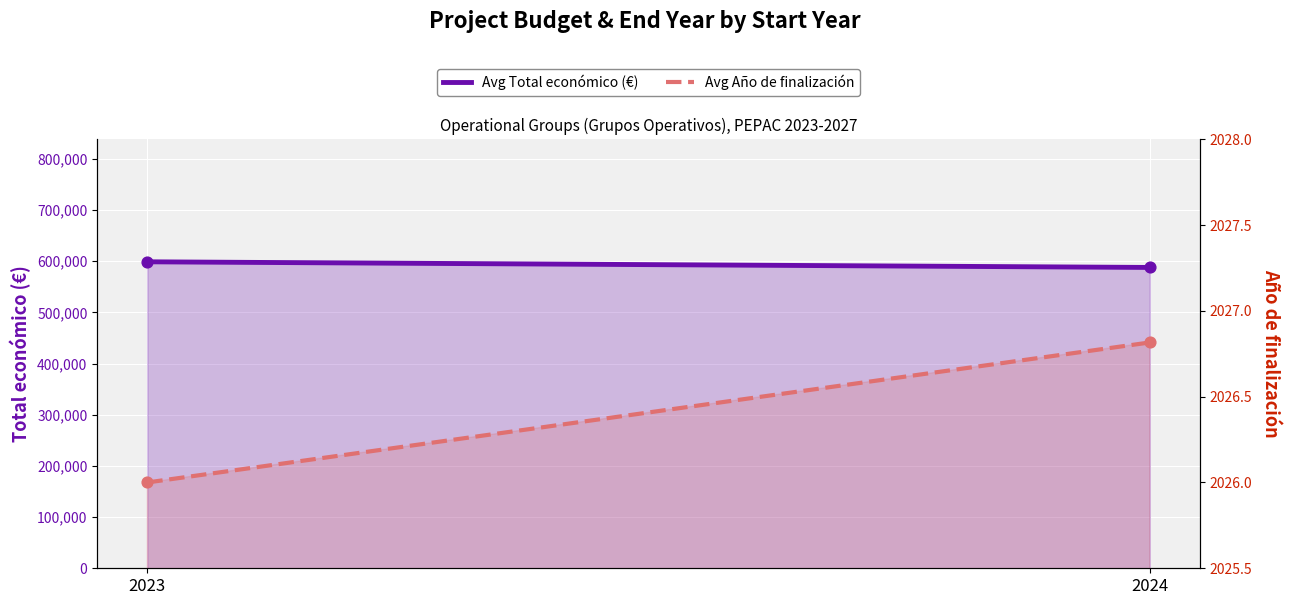

Which series reaches the minimum Y coordinate?

Avg Año de finalización